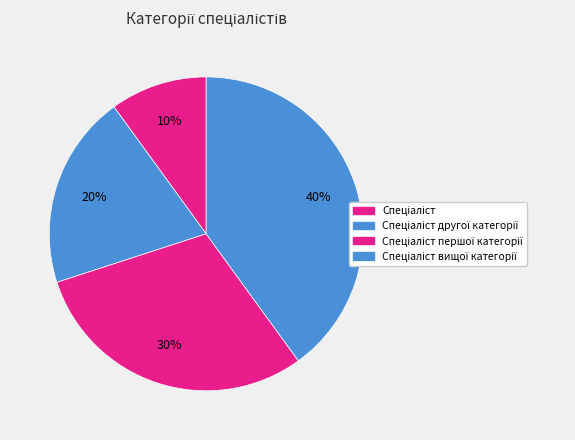

How many slices are in this pie chart?

4